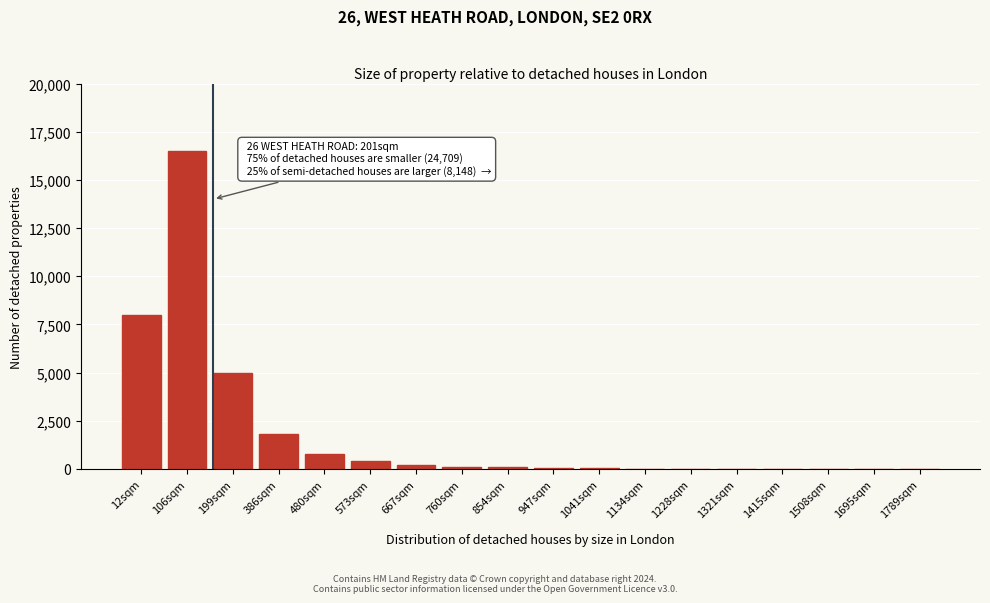

Between 480sqm and 199sqm, which is larger?

199sqm